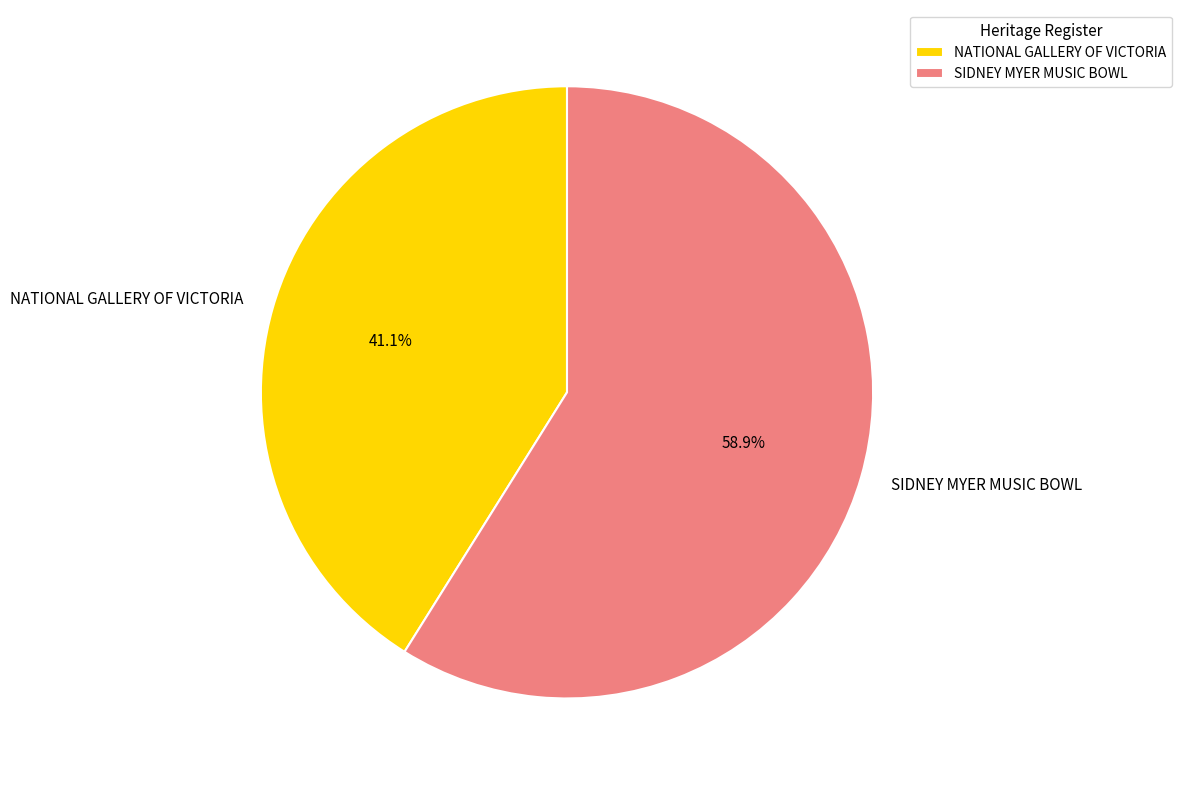

To the nearest percent, what is the difference between the NATIONAL GALLERY OF VICTORIA and SIDNEY MYER MUSIC BOWL slice percentages?

18%